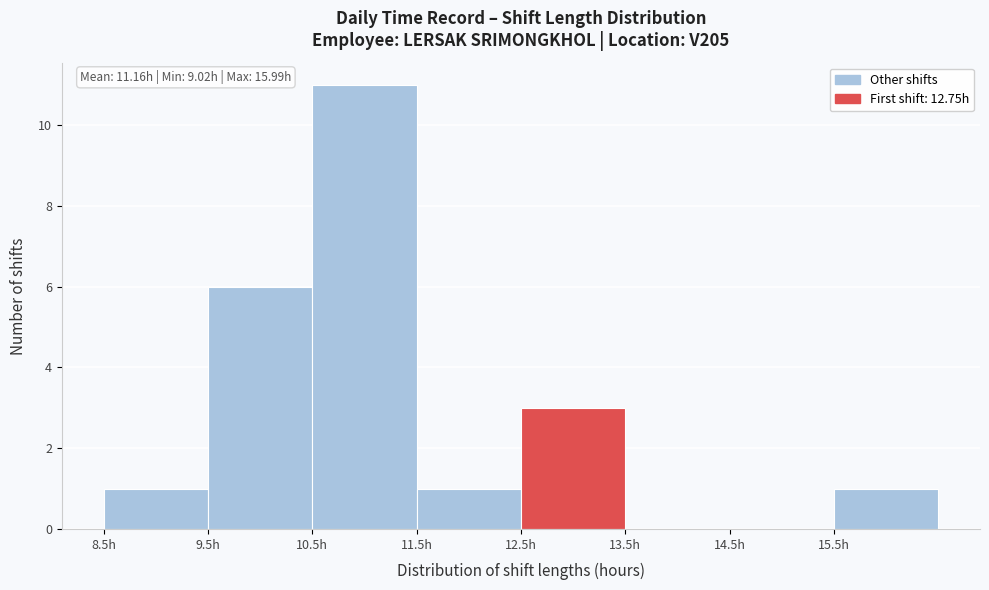

Which range on the x-axis has the tallest bar?

10.5 to 11.5